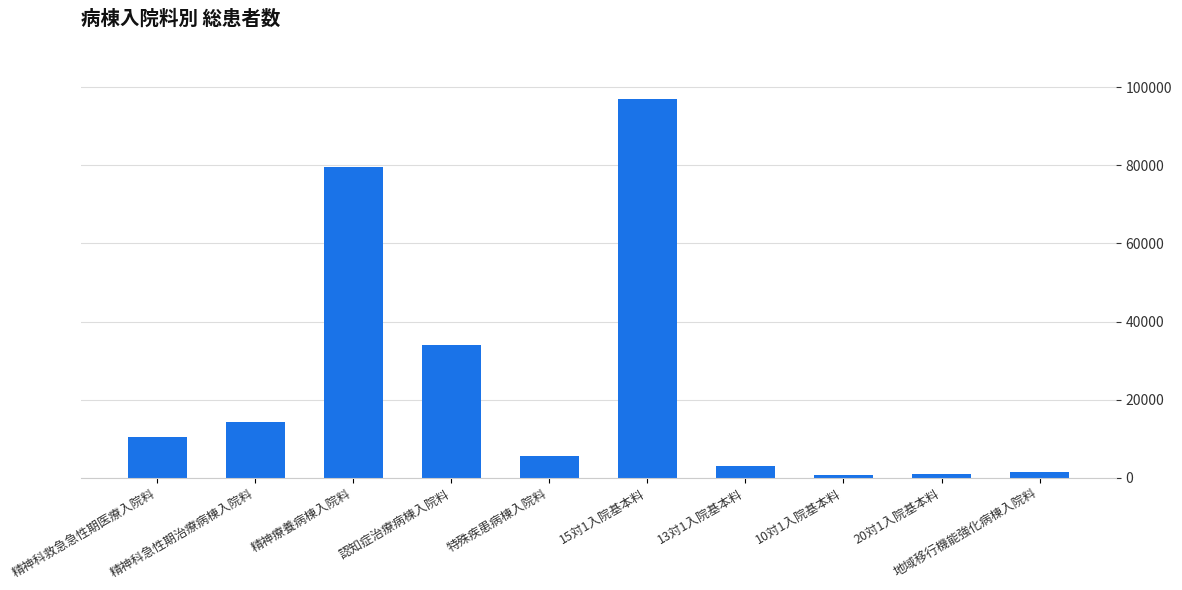

Count the number of categories in the chart.

10